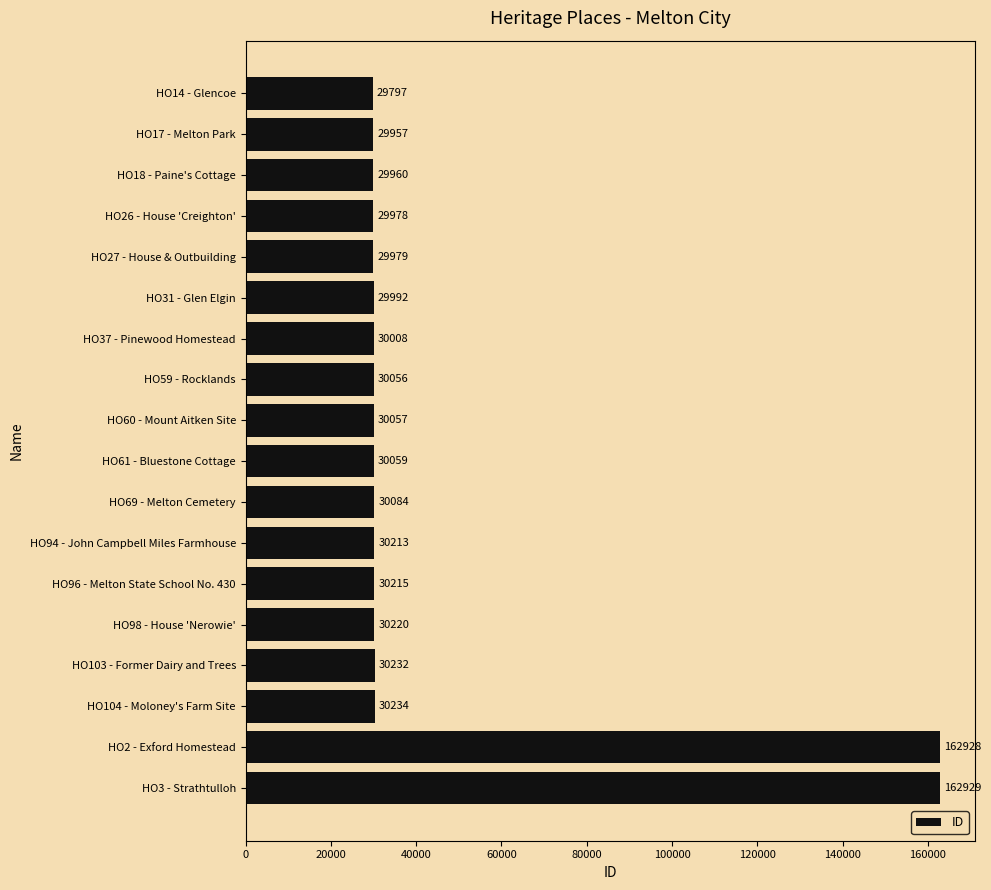

Rank the categories by value from lowest to highest.

HO14 - Glencoe, HO17 - Melton Park, HO18 - Paine's Cottage, HO26 - House 'Creighton', HO27 - House & Outbuilding, HO31 - Glen Elgin, HO37 - Pinewood Homestead, HO59 - Rocklands, HO60 - Mount Aitken Site, HO61 - Bluestone Cottage, HO69 - Melton Cemetery, HO94 - John Campbell Miles Farmhouse, HO96 - Melton State School No. 430, HO98 - House 'Nerowie', HO103 - Former Dairy and Trees, HO104 - Moloney's Farm Site, HO2 - Exford Homestead, HO3 - Strathtulloh